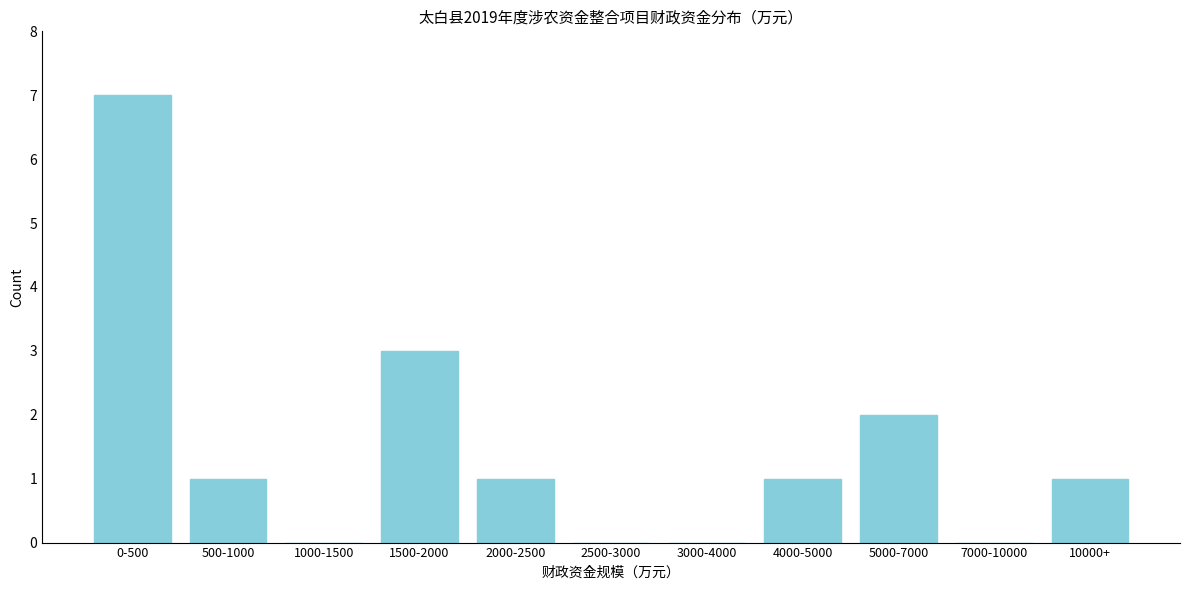

Reading left to right, extract all data points from this chart.

0-500=7	500-1000=1	1000-1500=0	1500-2000=3	2000-2500=1	2500-3000=0	3000-4000=0	4000-5000=1	5000-7000=2	7000-10000=0	10000+=1